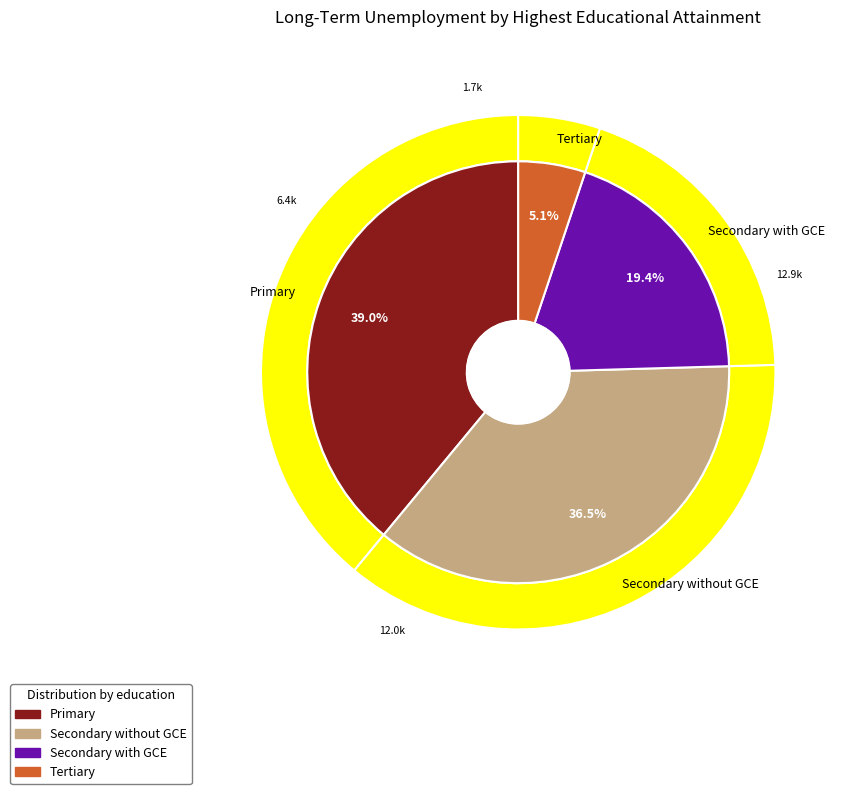

Rank the categories by value from lowest to highest.

Tertiary, Secondary with GCE, Secondary without GCE, Primary